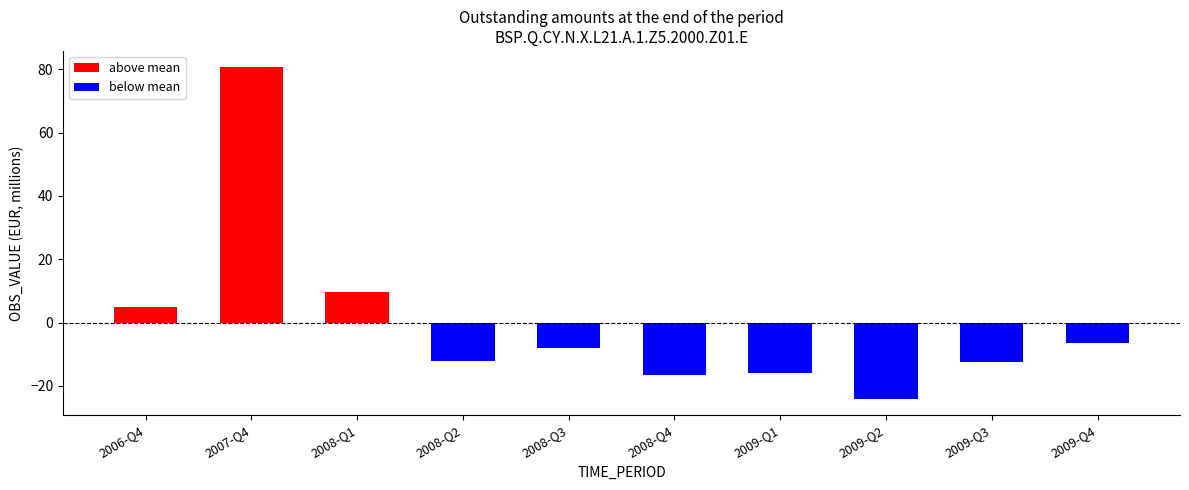

What is the label of the 9th bar from the right?

2007-Q4